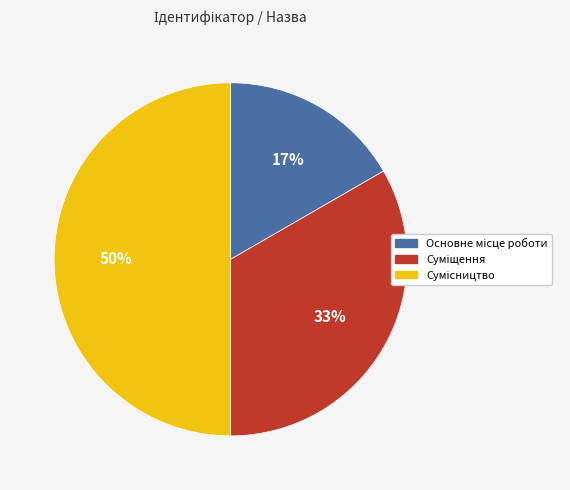

To the nearest percent, what is the average slice percentage?

33%